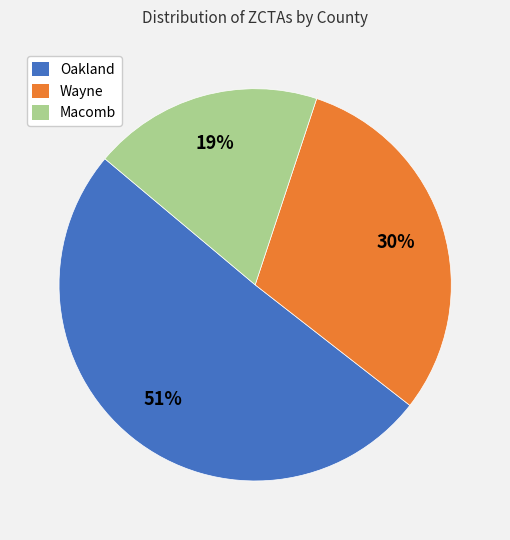

What is the smallest slice in the pie chart?

Macomb